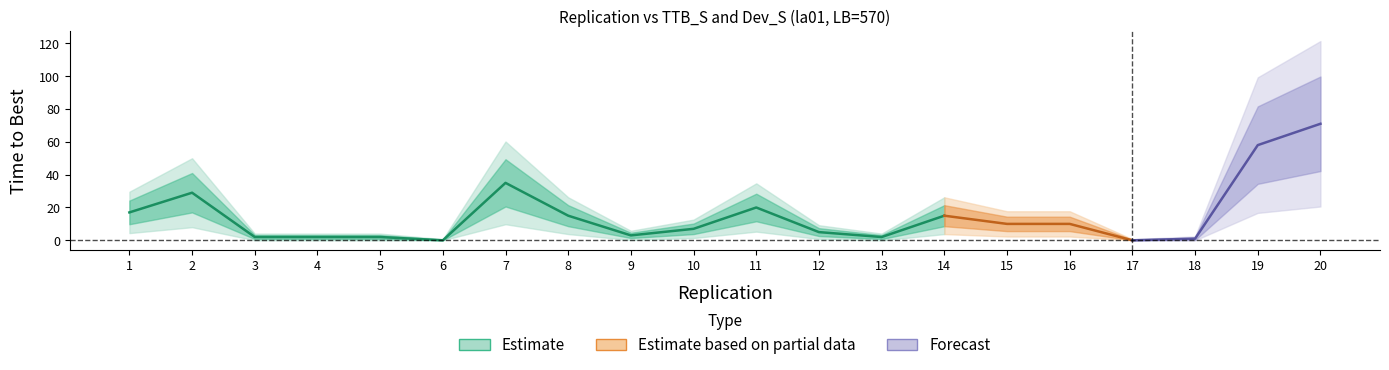

Is it true that TTB_S equals 99 at 20?

False